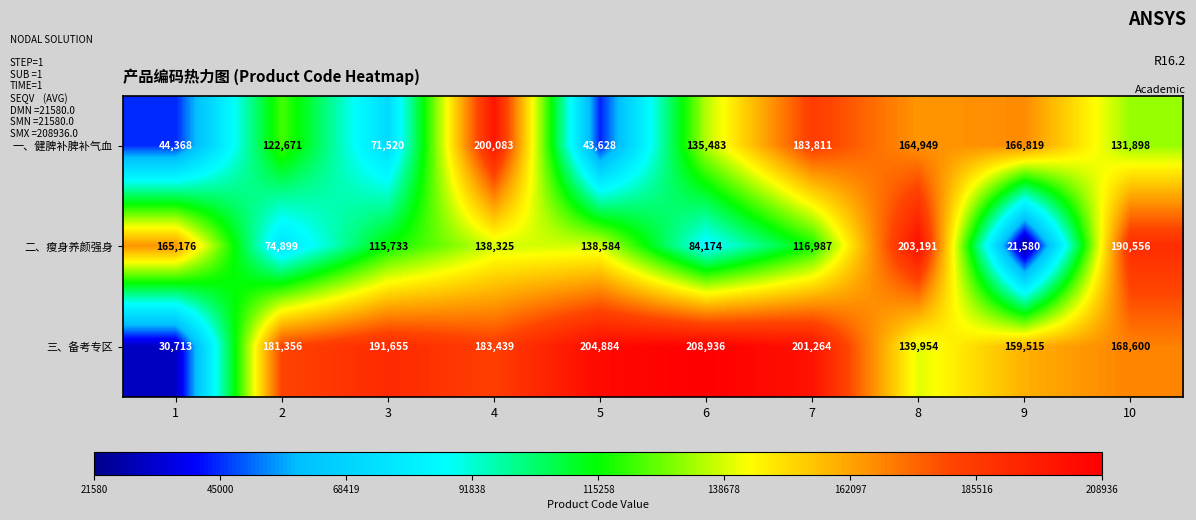

The 三、备考专区 series shows 62263 at 9. True or false?

False